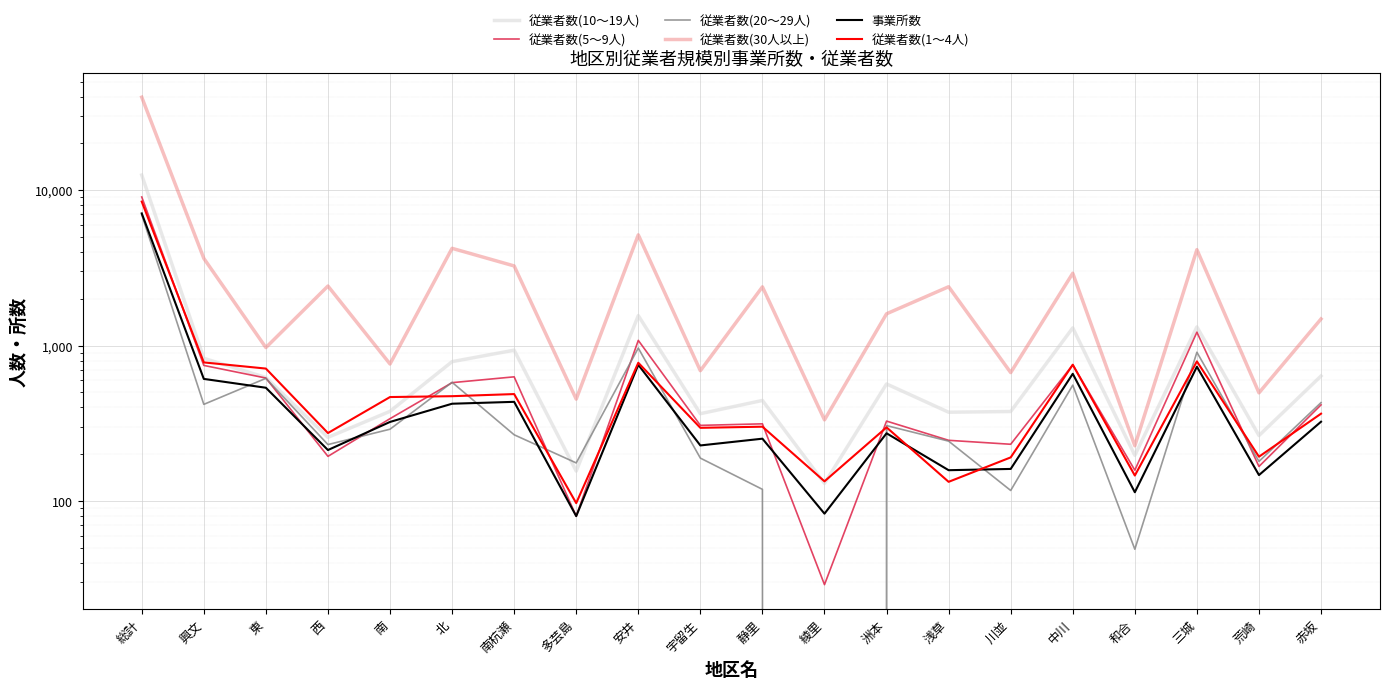

At which label does 事業所数 first exceed 323?

総計